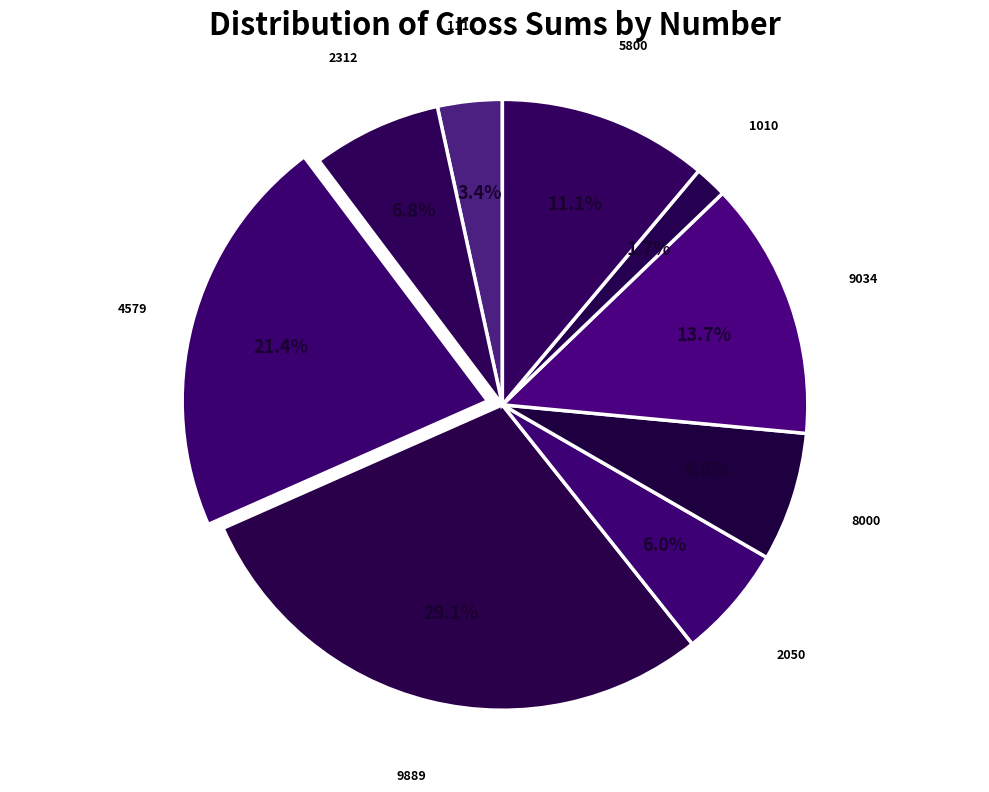

Approximately how many times larger is the value at 5800 compared to 2050?

1.9